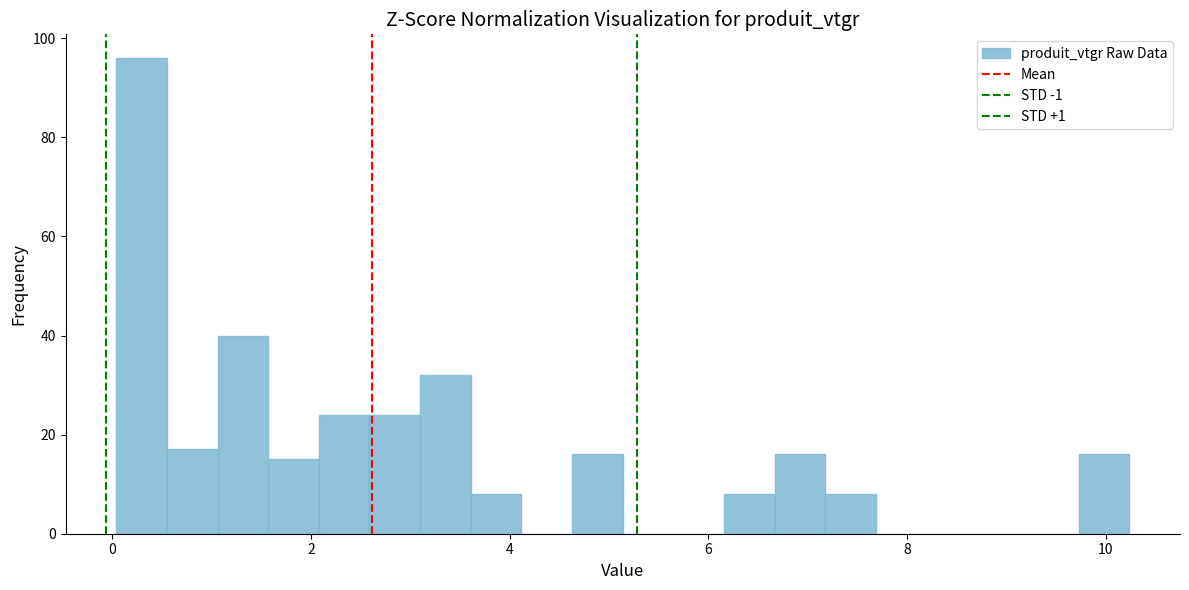

Read against the x-axis, roughly where is the centre of the tallest bar?

0.2